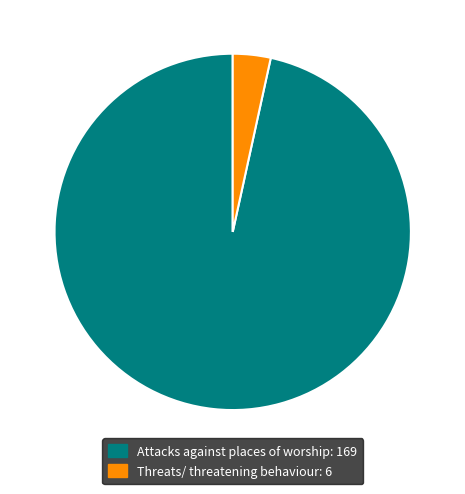

Do Attacks against places of worship and Threats/ threatening behaviour together represent more than half of the pie?

Yes